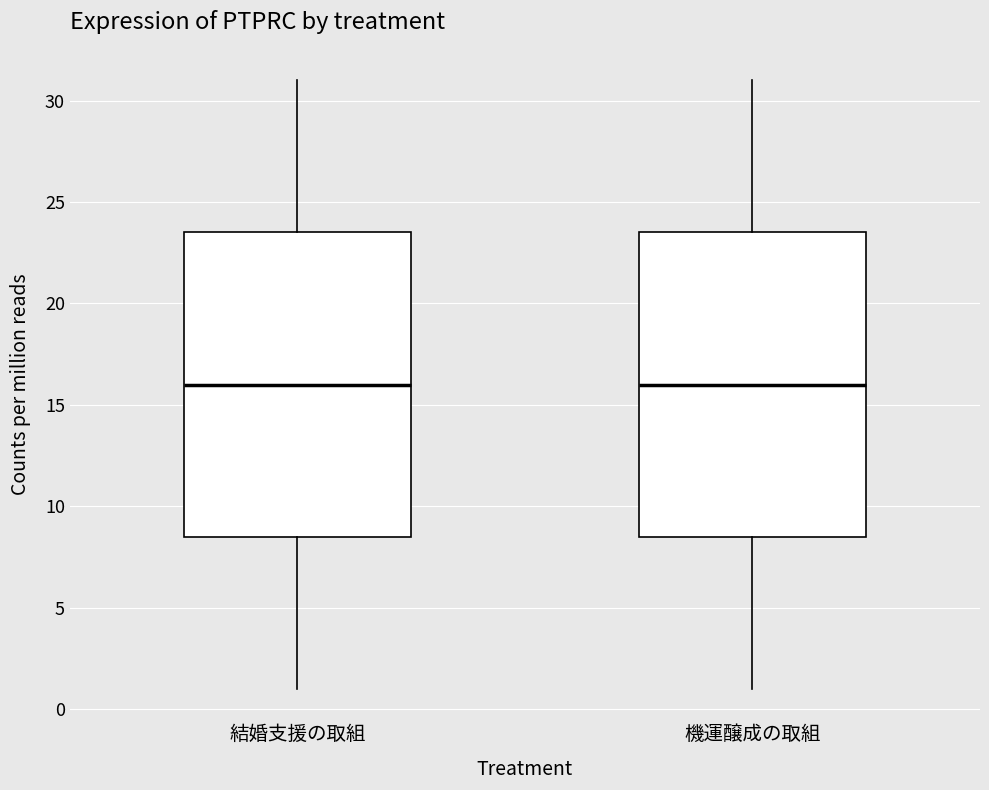

Reading left to right, read every box against the y-axis: the position of its median line, the range the box covers, and the ends of its whiskers. The values are not printed on the chart, so give them approximately, as read against the axis.

結婚支援の取組: median 16.0, box 8.5 to 23.5, whiskers 1.0 to 31.0
機運醸成の取組: median 16.0, box 8.5 to 23.5, whiskers 1.0 to 31.0